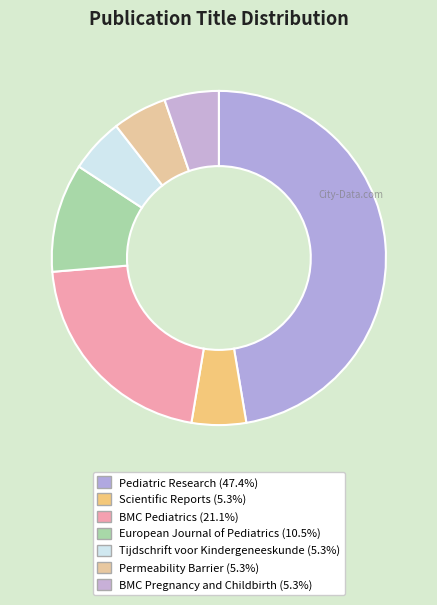

Is there a majority slice in this chart?

No